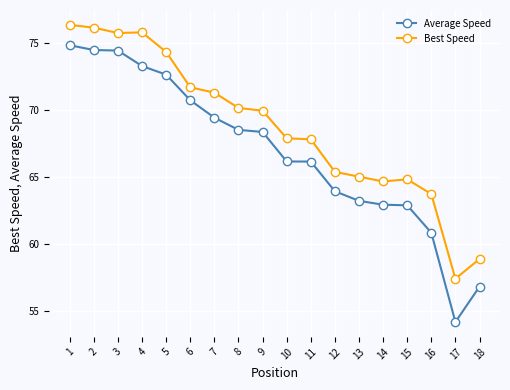

True or false: Average Speed and Best Speed intersect in this chart.

False